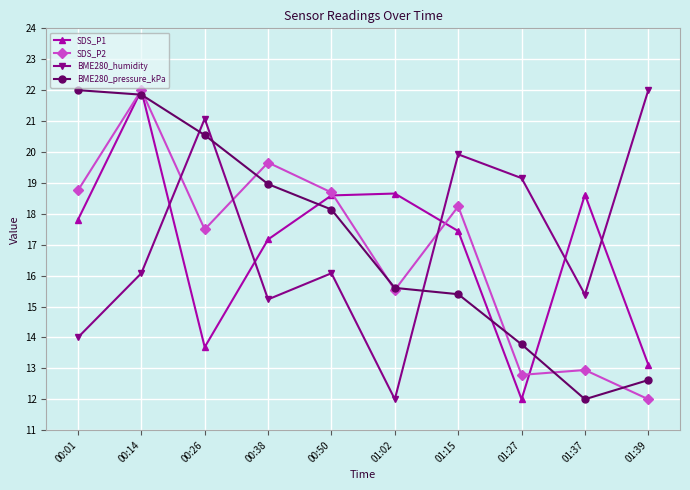

What is the value of the SDS_P2 point at the 1st from the left?

18.8